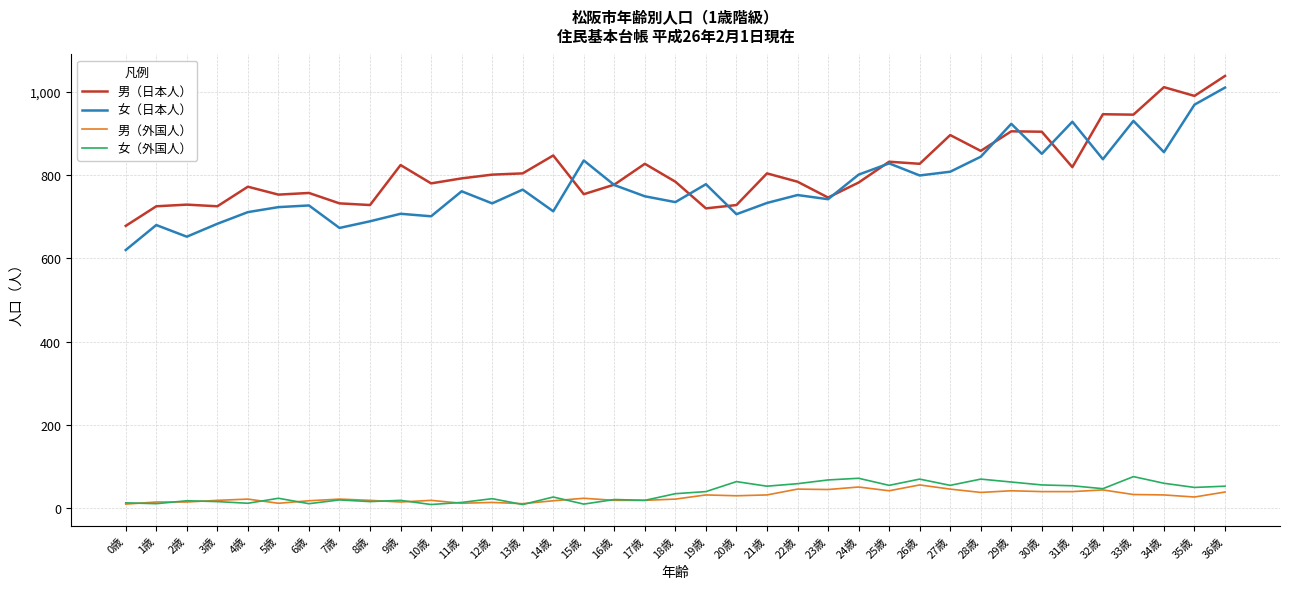

At 34歳, list the series in order from largest to smallest.

男（日本人）, 女（日本人）, 女（外国人）, 男（外国人）